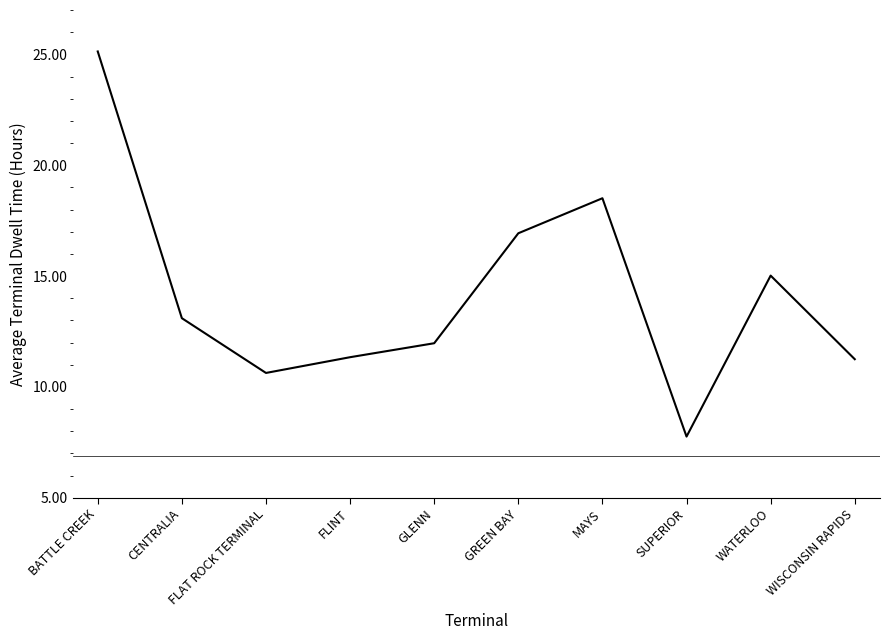

Does the chart display data point markers on the line(s)?

No